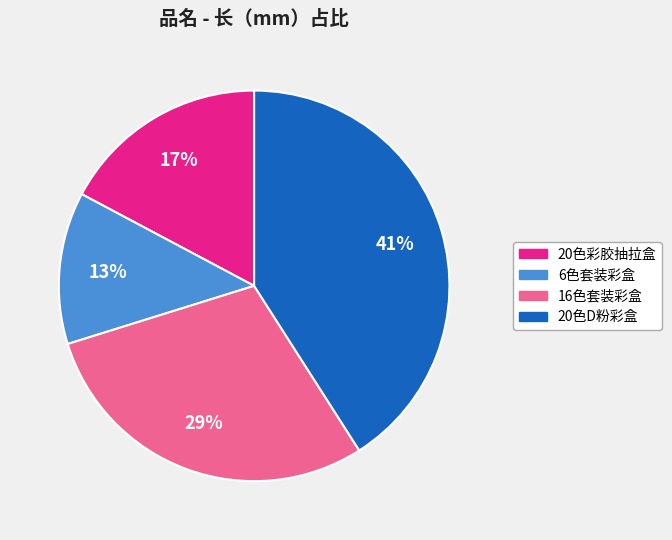

True or false: 20色D粉彩盒 accounts for 50% of the total.

False